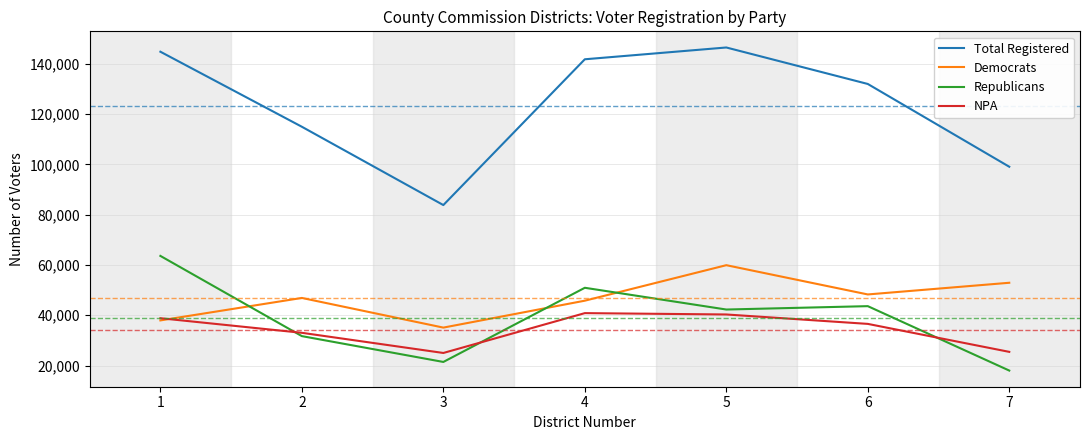

How many values in the Democrats series are below 46897?

3